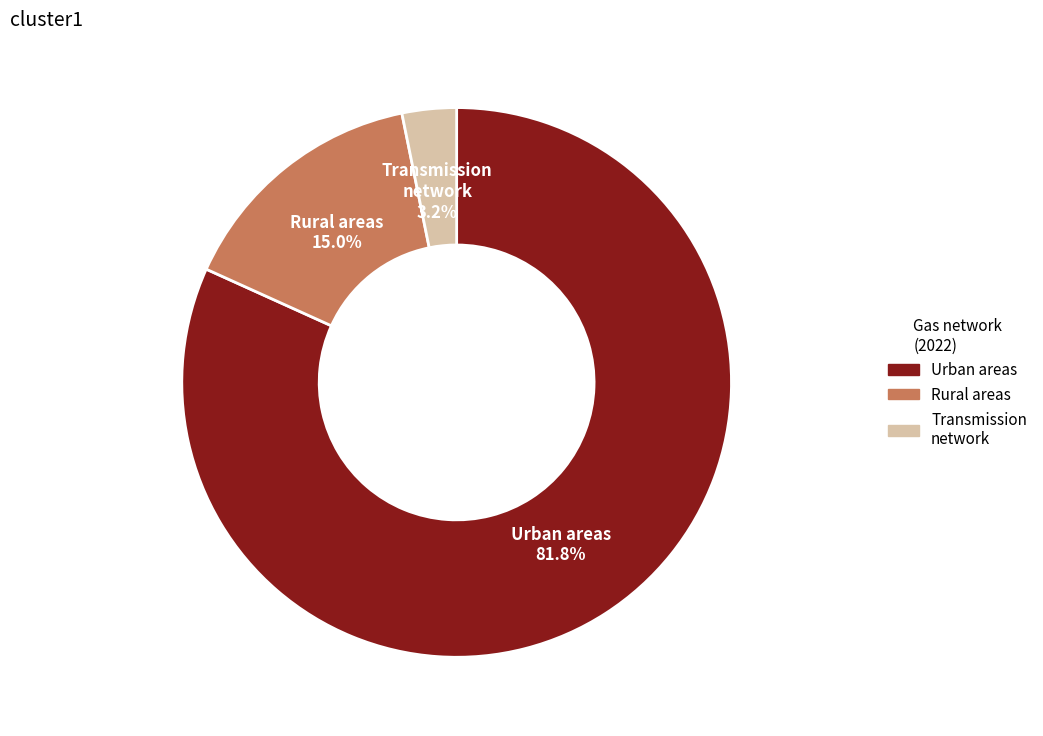

What is the ratio of the value at Urban areas to the value at Transmission network?

25.6